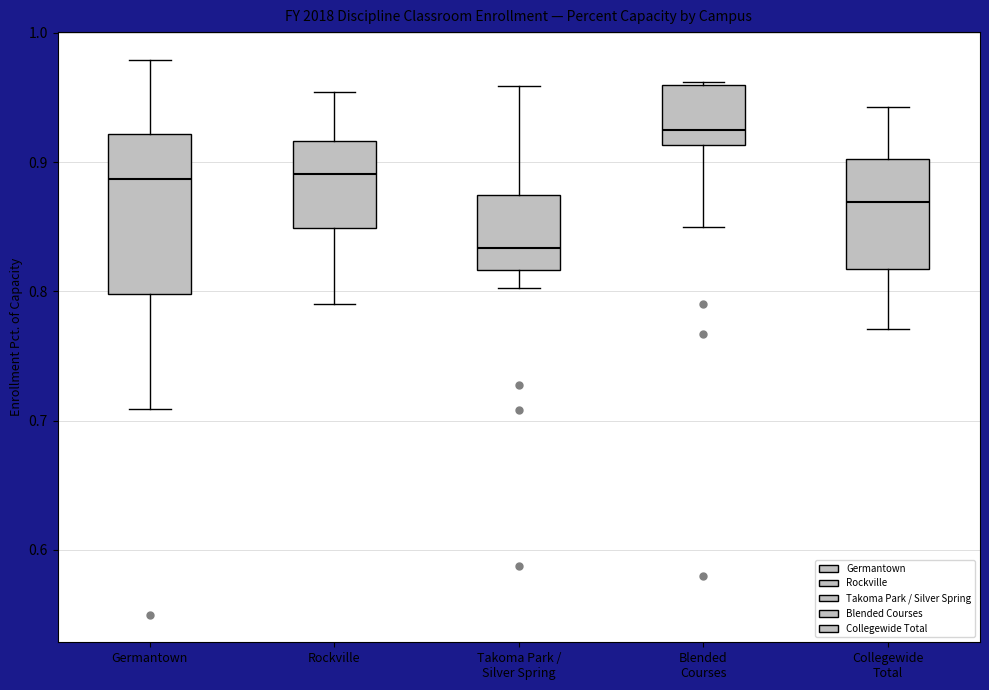

Reading left to right, read every box against the y-axis: the position of its median line, the range the box covers, and the ends of its whiskers. The values are not printed on the chart, so give them approximately, as read against the axis.

Germantown: median 0.89, box 0.80 to 0.92, whiskers 0.71 to 0.98
Rockville: median 0.89, box 0.85 to 0.92, whiskers 0.79 to 0.95
Takoma Park / Silver Spring: median 0.83, box 0.82 to 0.87, whiskers 0.80 to 0.96
Blended Courses: median 0.93, box 0.91 to 0.96, whiskers 0.85 to 0.96
Collegewide Total: median 0.87, box 0.82 to 0.90, whiskers 0.77 to 0.94